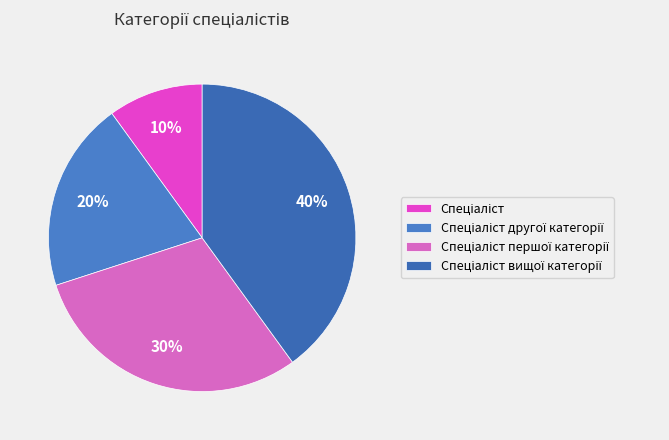

Which category has the smallest portion of the pie?

Спеціаліст